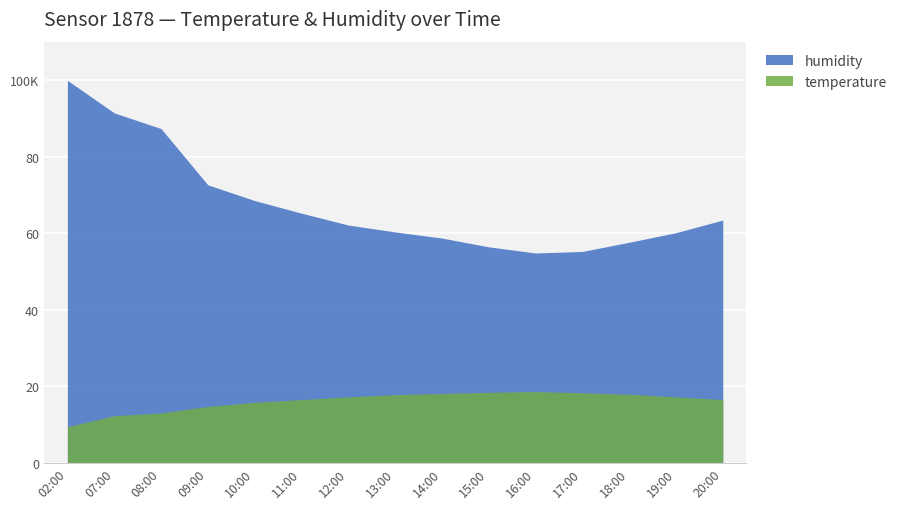

What is the difference between the temperature values at 18:00 and 11:00?

1.4